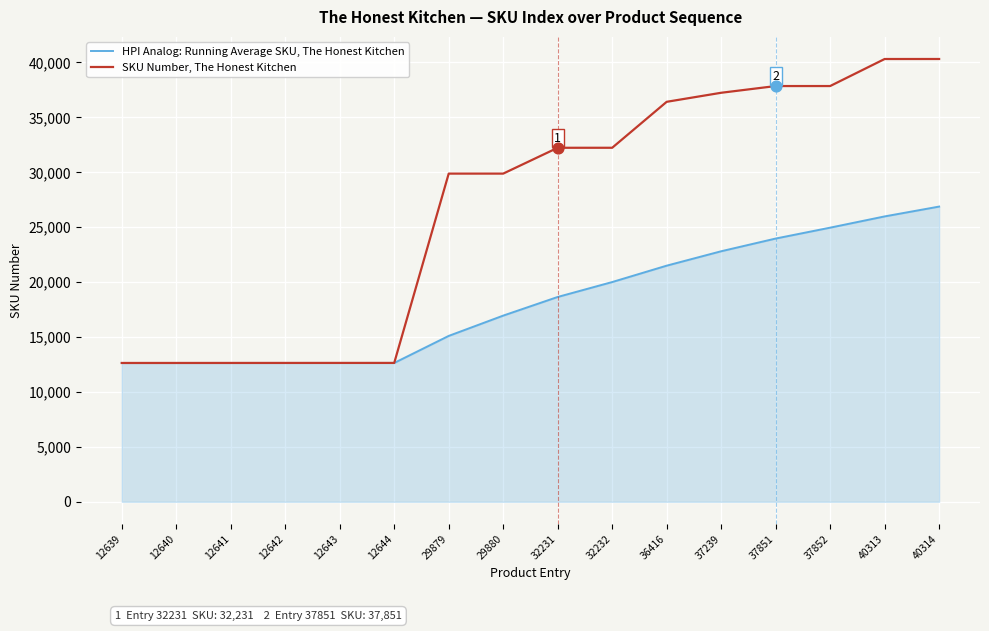

Is the value of SKU Number, The Honest Kitchen at 29880 greater than the value of HPI Analog: Running Average SKU, The Honest Kitchen at 29879?

Yes